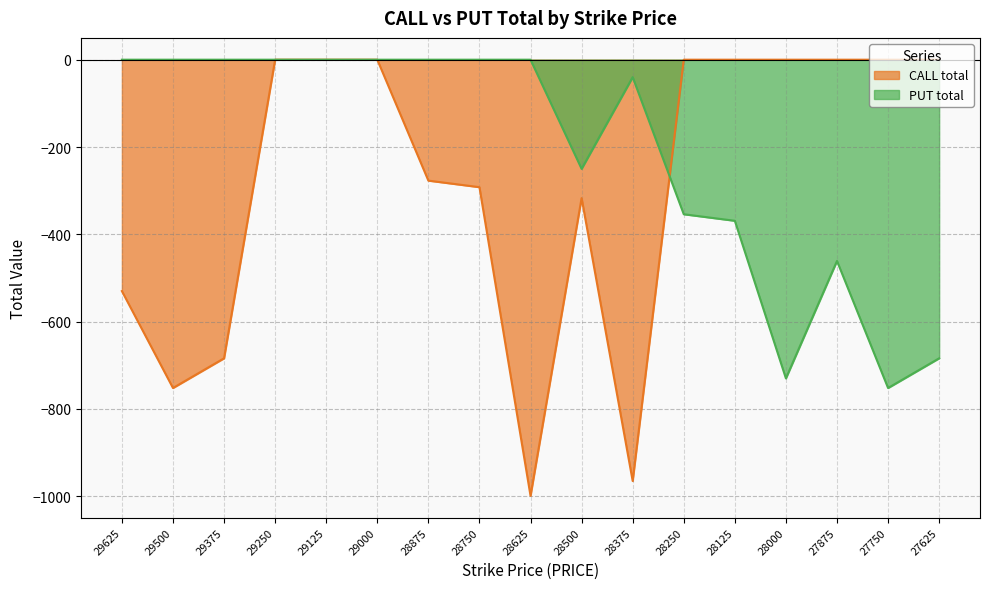

Where is PUT total nearest to the value -376?

28125